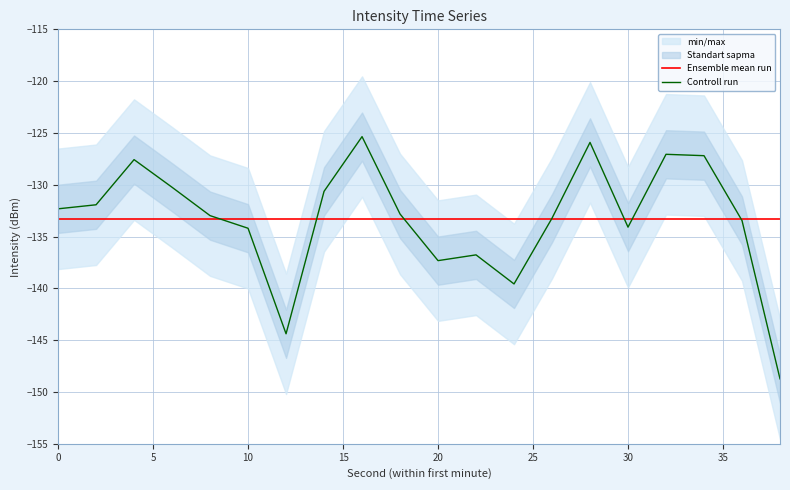

What is the minimum value for Controll run?

-148.7